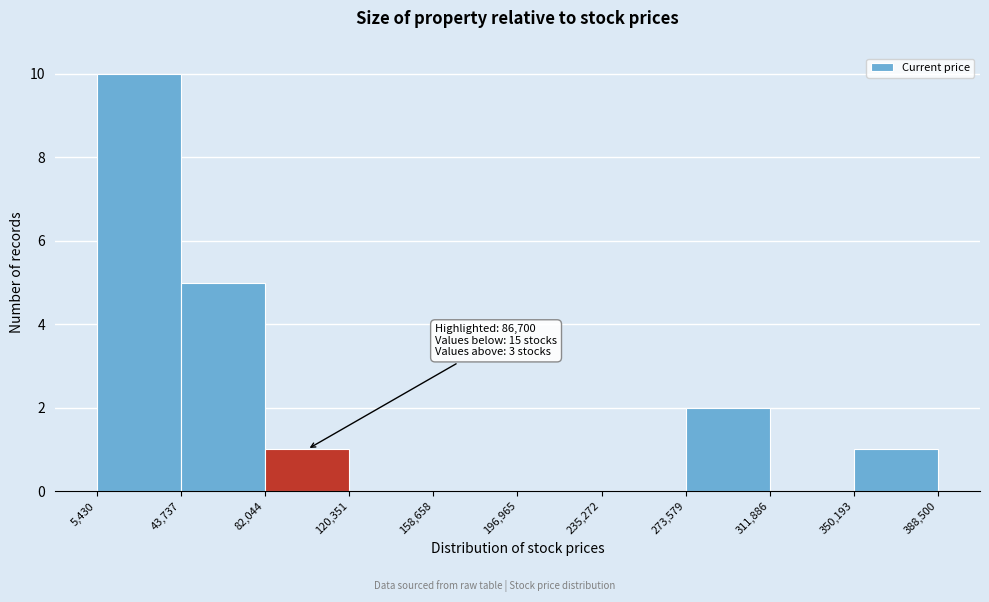

Which range on the x-axis has the tallest bar?

5,430 to 43,737